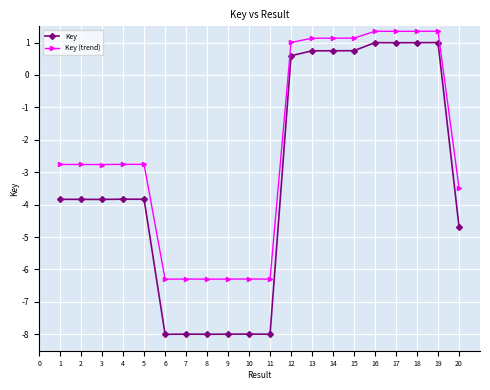

Count the number of categories in the chart.

20